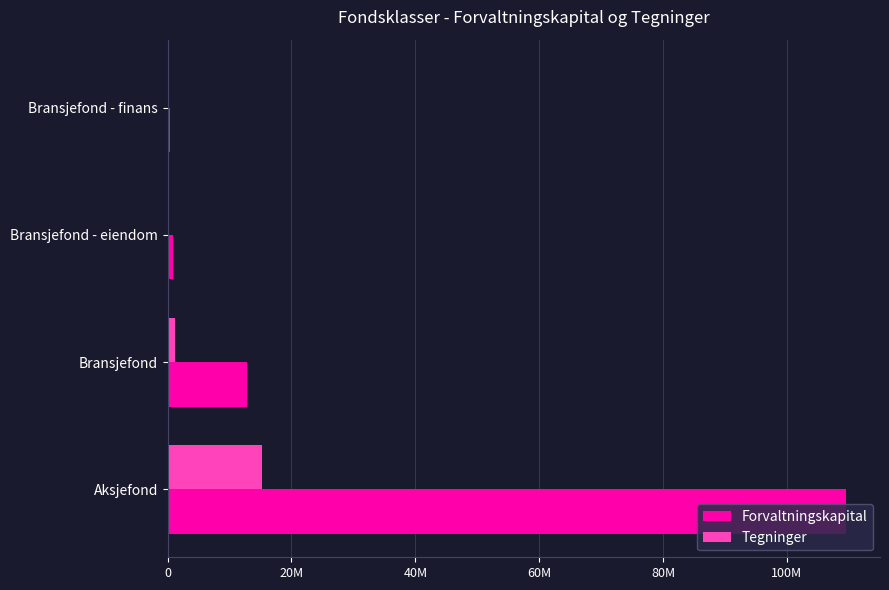

What are all the series names shown in the legend?

Forvaltningskapital, Tegninger